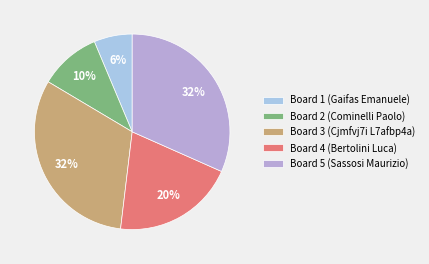

To the nearest percent, what percentage of the pie is Board 4 (Bertolini Luca)?

20%